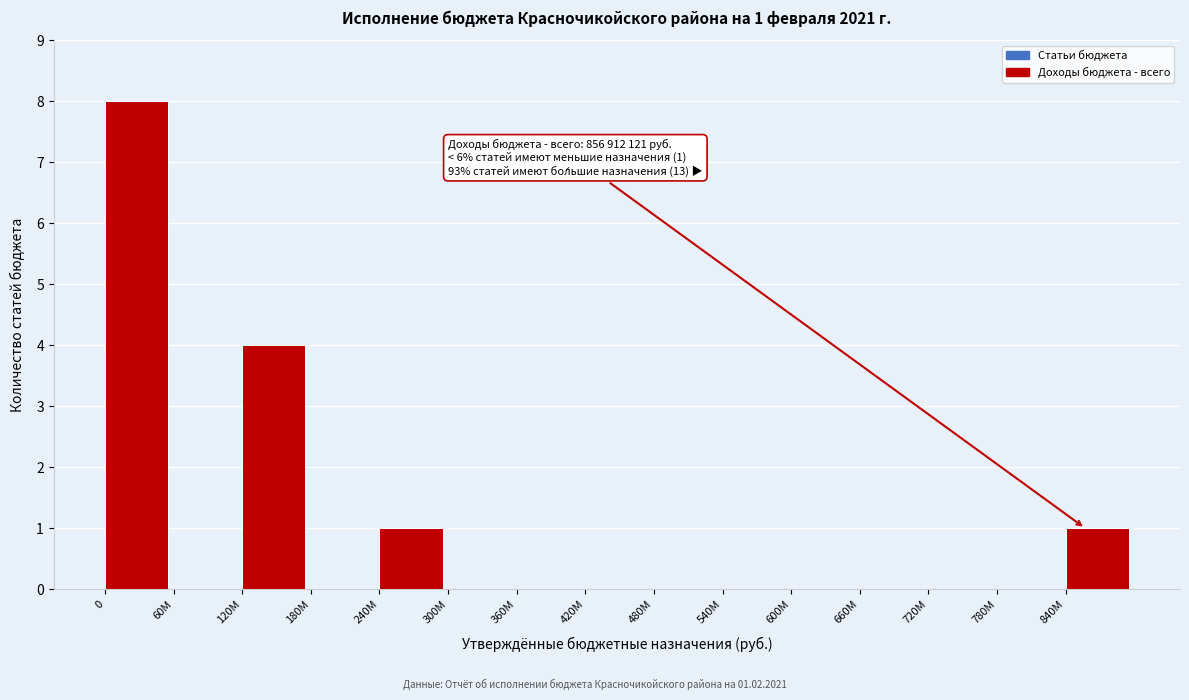

Reading right to left, what are all the values shown in this chart?

840M=1	780M=0	720M=0	660M=0	600M=0	540M=0	480M=0	420M=0	360M=0	300M=0	240M=1	180M=0	120M=4	60M=0	0=8